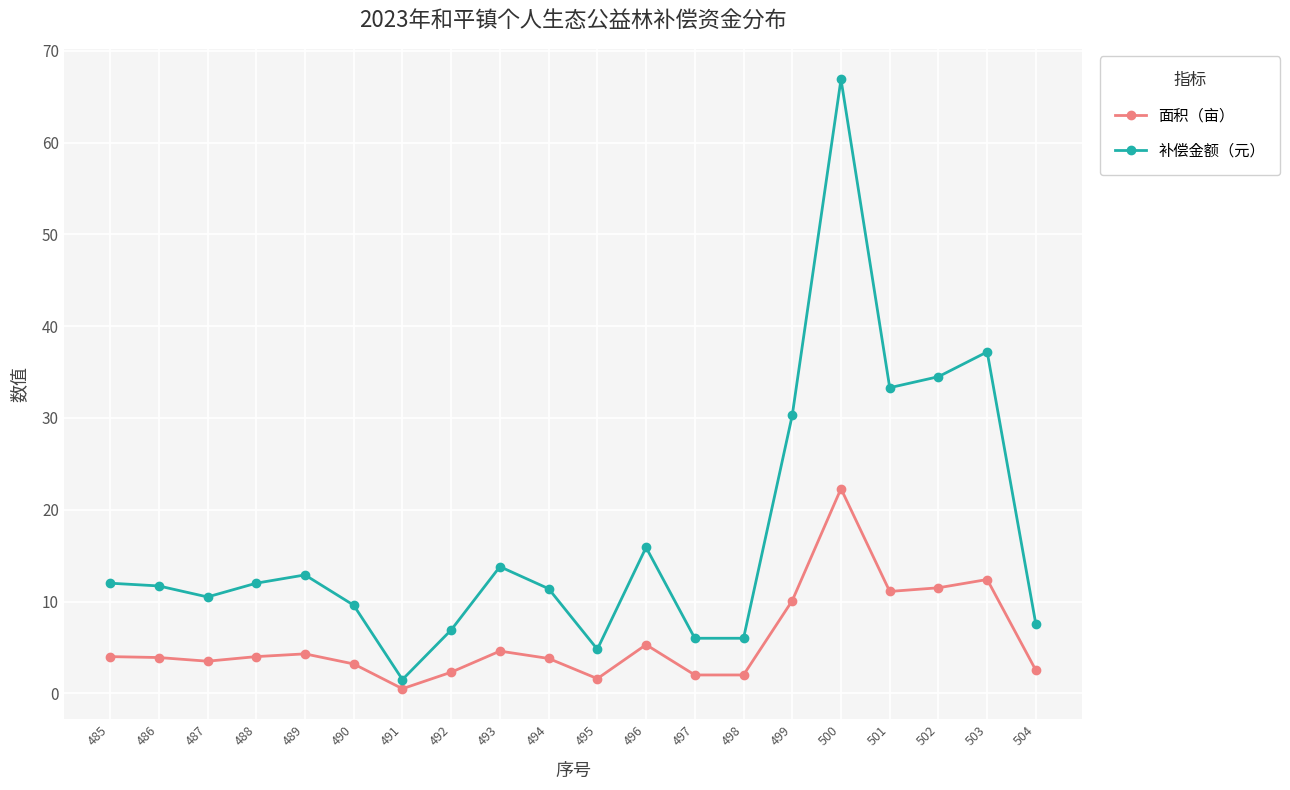

Between 490 and 492, which series saw the biggest shift?

补偿金额（元）